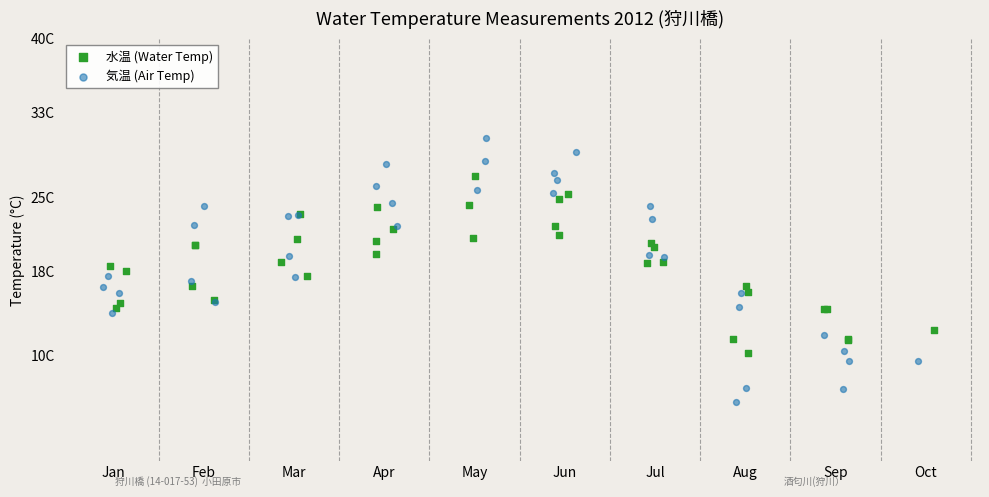

What are all the series names shown in the legend?

水温 (Water Temp), 気温 (Air Temp)